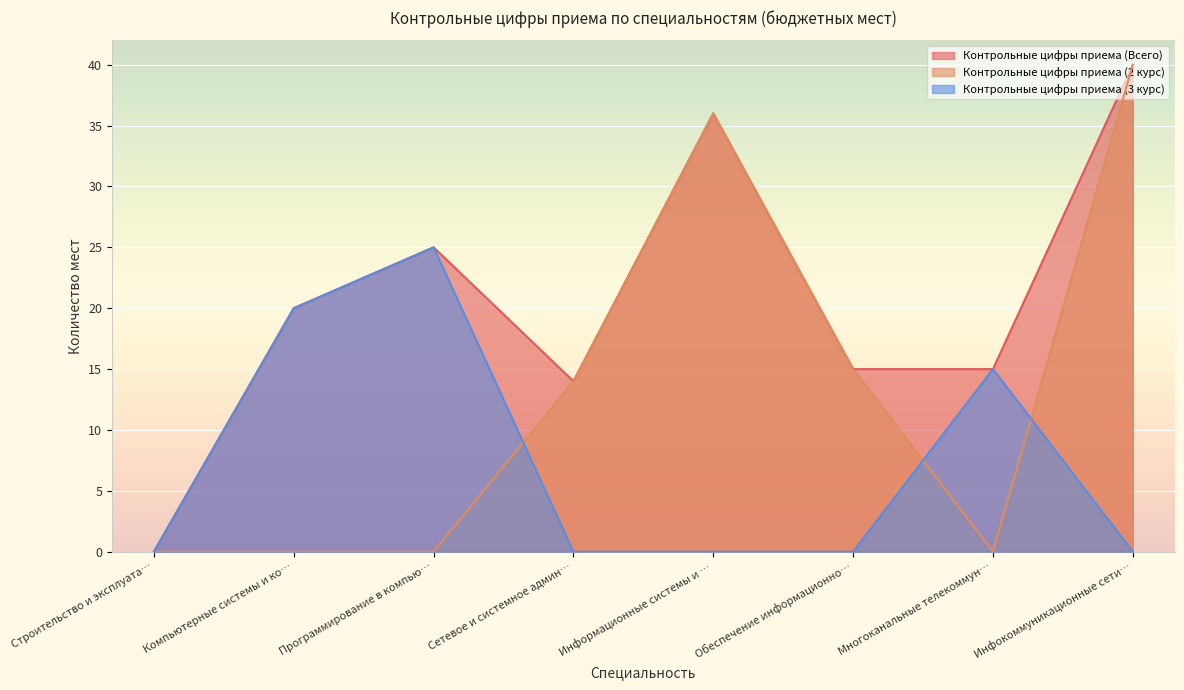

What position from the right is Сетевое и системное админ…?

5